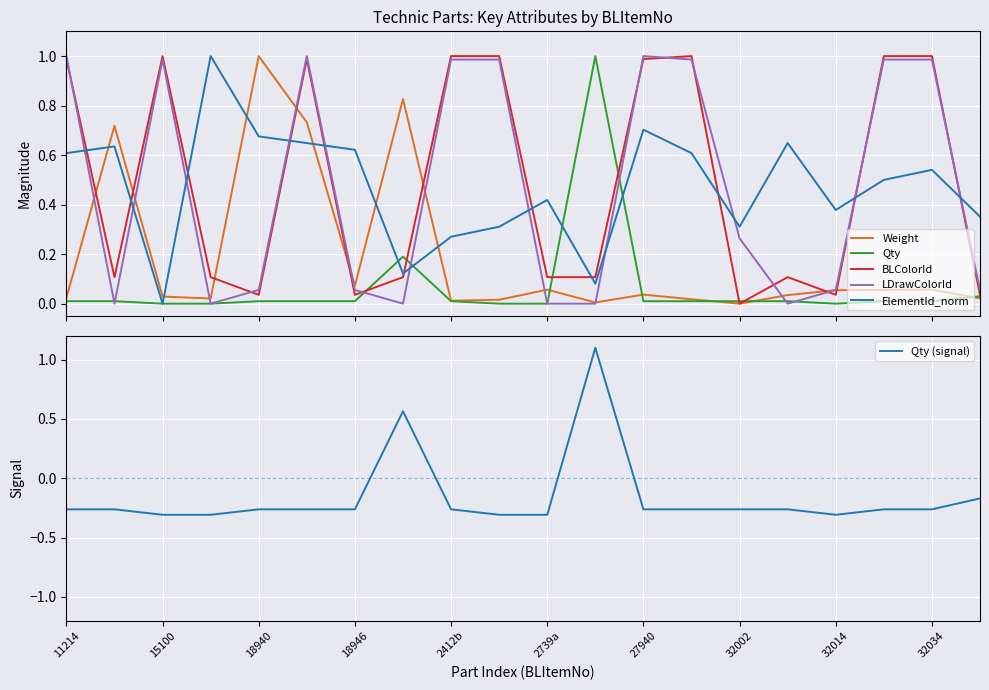

What is the maximum value for Qty (signal)?

1.1